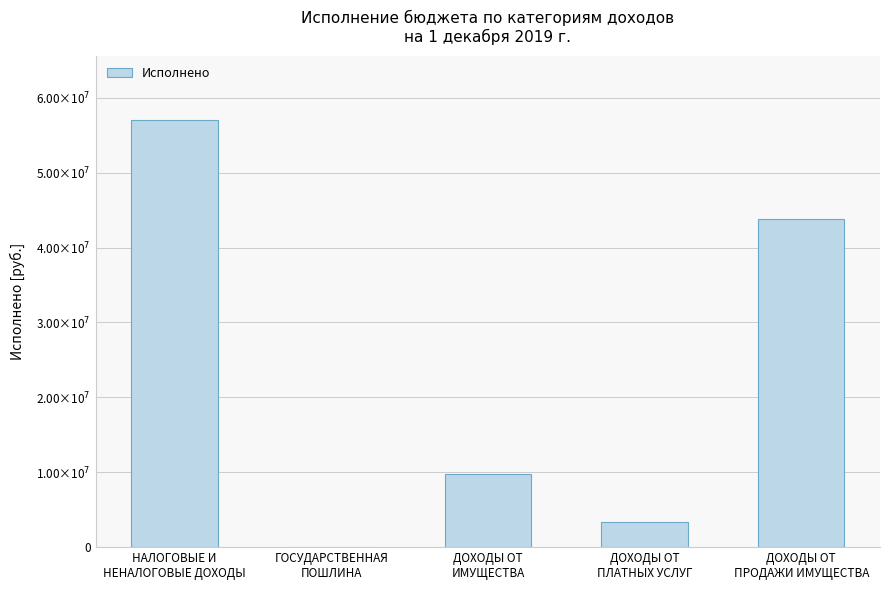

List the labels in order of value, smallest first.

ГОСУДАРСТВЕННАЯ
ПОШЛИНА, ДОХОДЫ ОТ
ПЛАТНЫХ УСЛУГ, ДОХОДЫ ОТ
ИМУЩЕСТВА, ДОХОДЫ ОТ
ПРОДАЖИ ИМУЩЕСТВА, НАЛОГОВЫЕ И
НЕНАЛОГОВЫЕ ДОХОДЫ